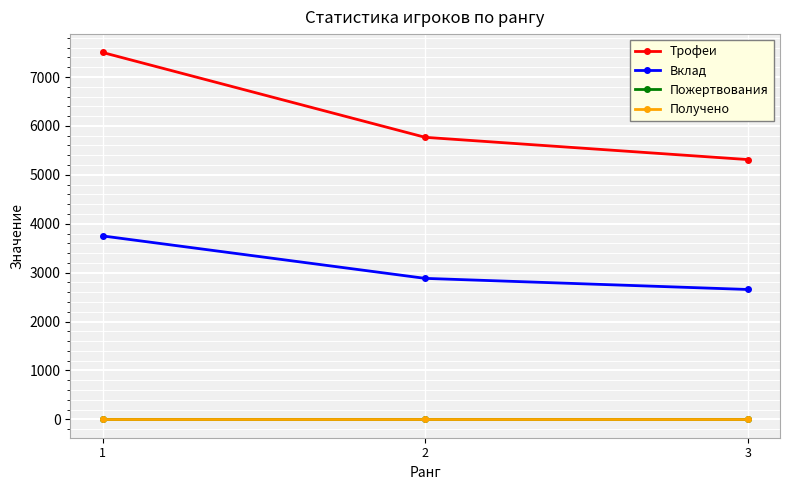

Is the value of Трофеи at 2 greater than the value of Получено at 1?

Yes